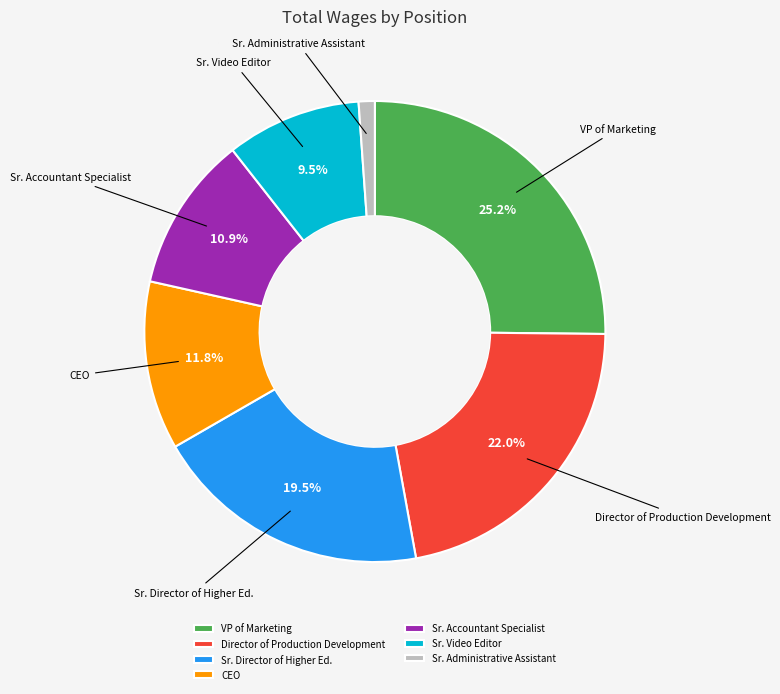

To the nearest percent, what is the average slice percentage?

14%